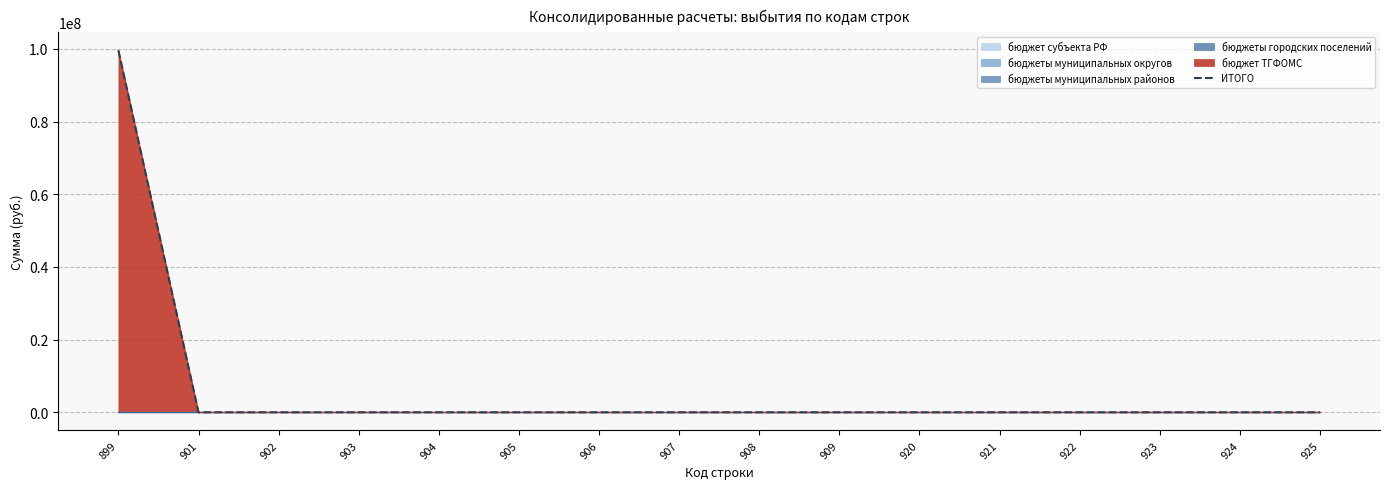

List the labels in order of value, largest first.

899, 901, 902, 903, 904, 905, 906, 907, 908, 909, 920, 921, 922, 923, 924, 925